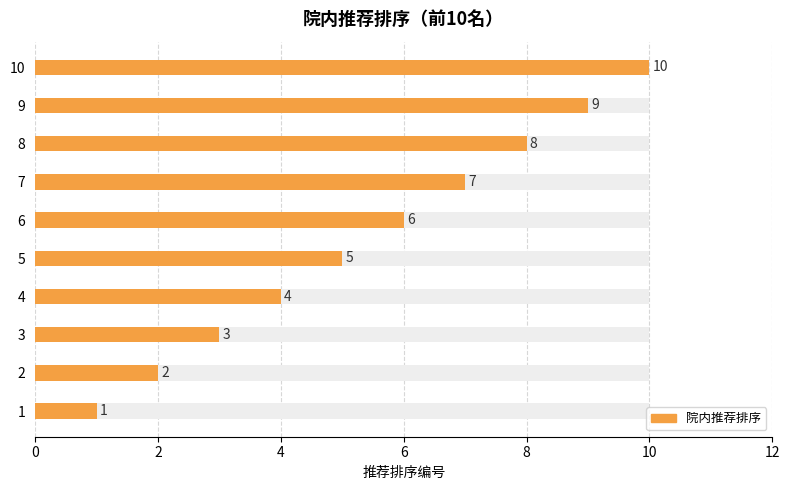

How many categories are shown in the chart?

10